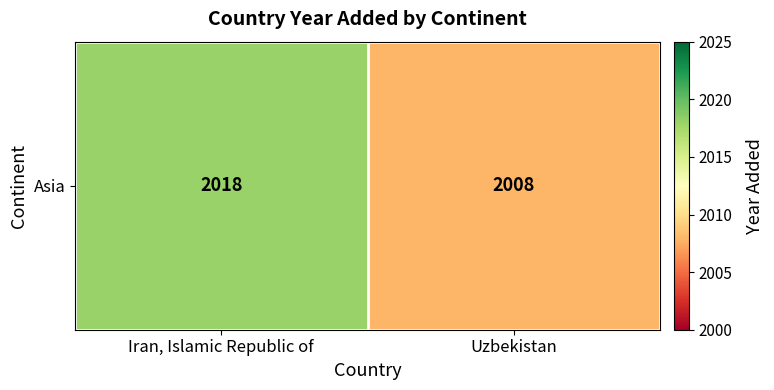

What is the change in value from Iran, Islamic Republic of to Uzbekistan?

-10